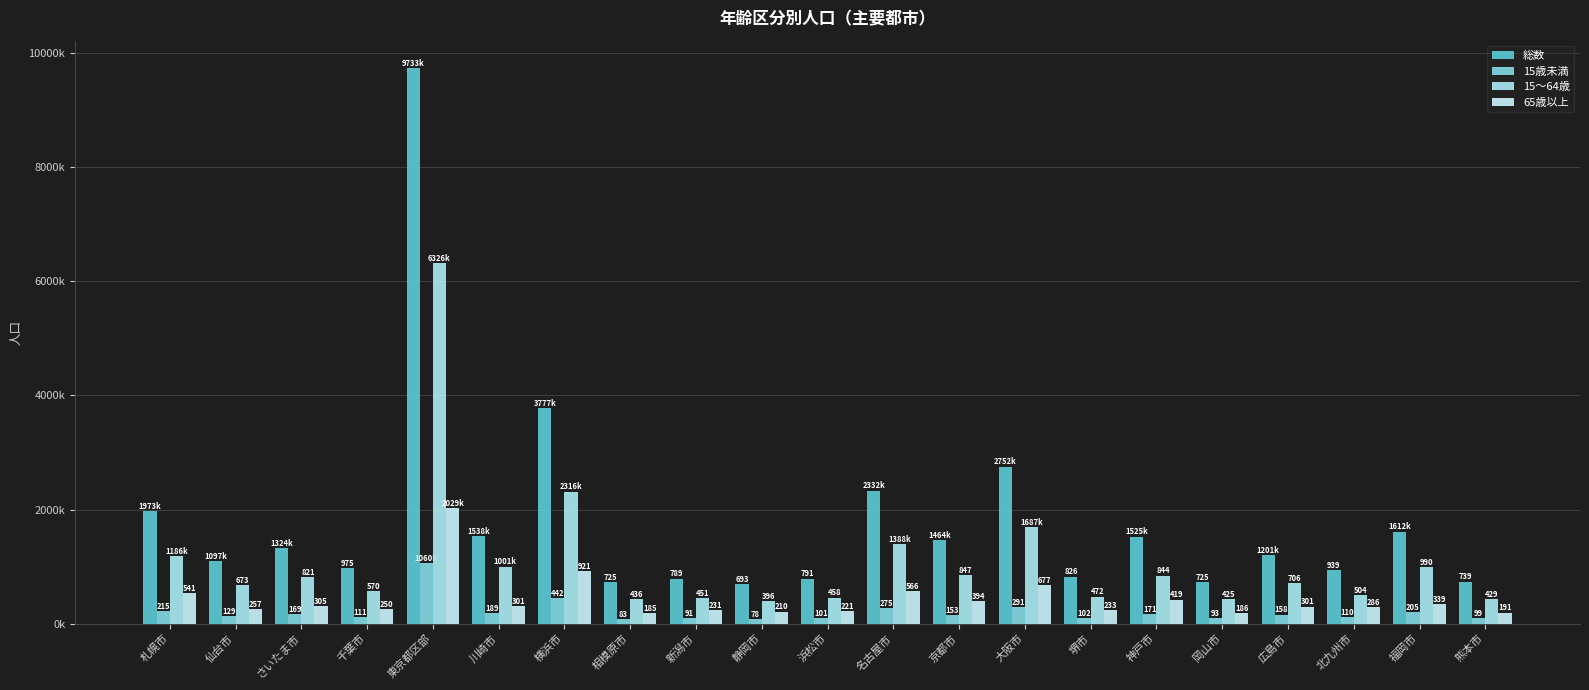

The 65歳以上 series shows 231.0 at 新潟市. True or false?

True